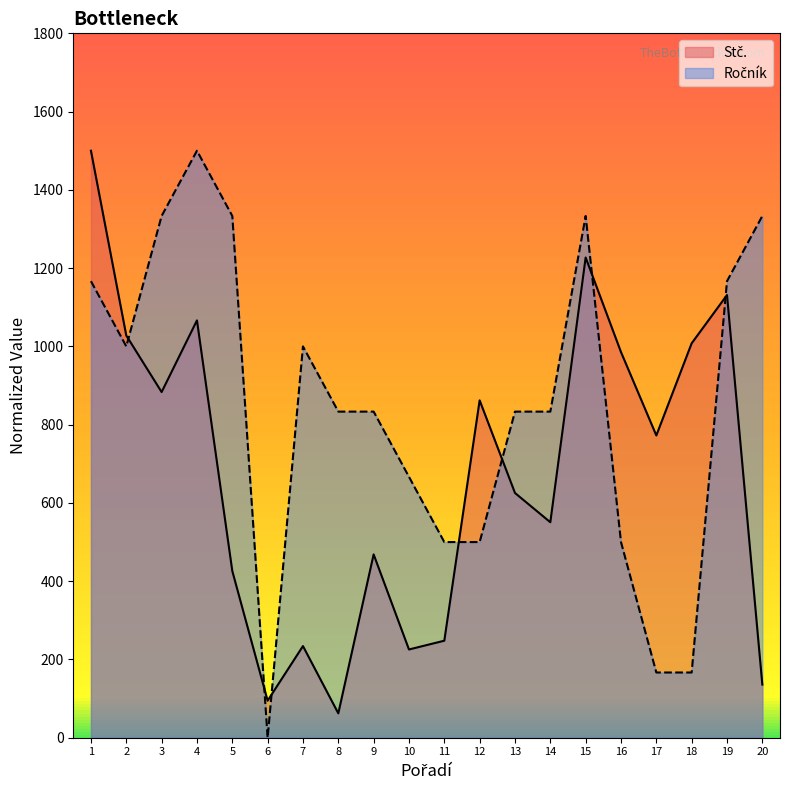

Read the Stč. value at 18.

1007.9